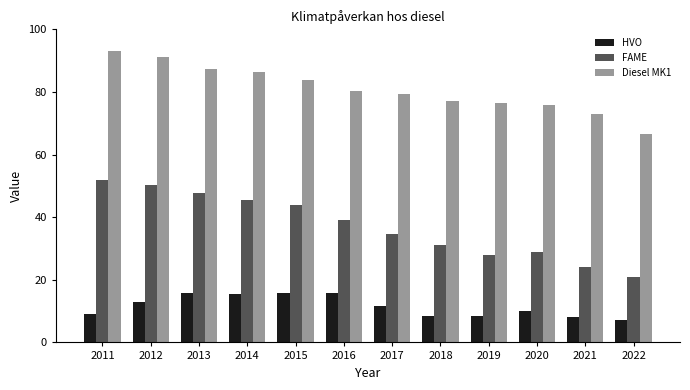

Which category has the highest value in the Diesel MK1 series?

2011